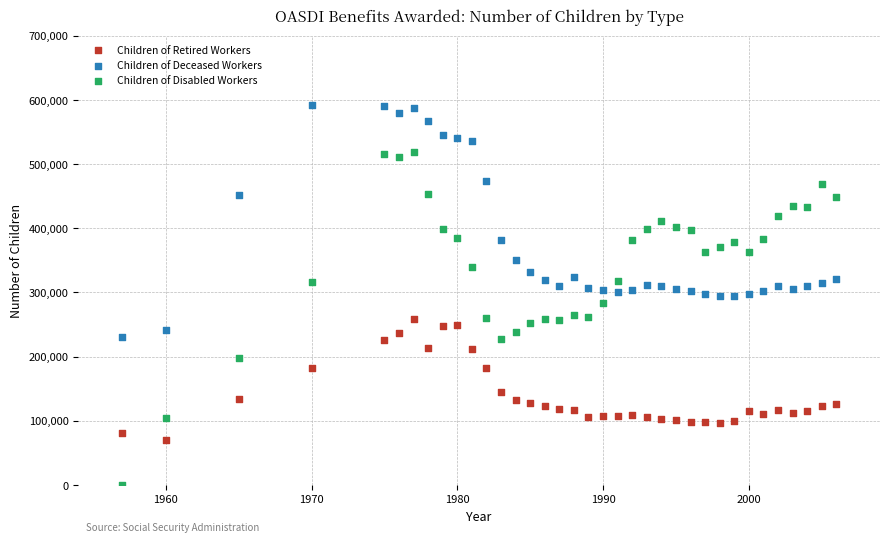

Which series contains the lowest Y value?

Children of Disabled Workers